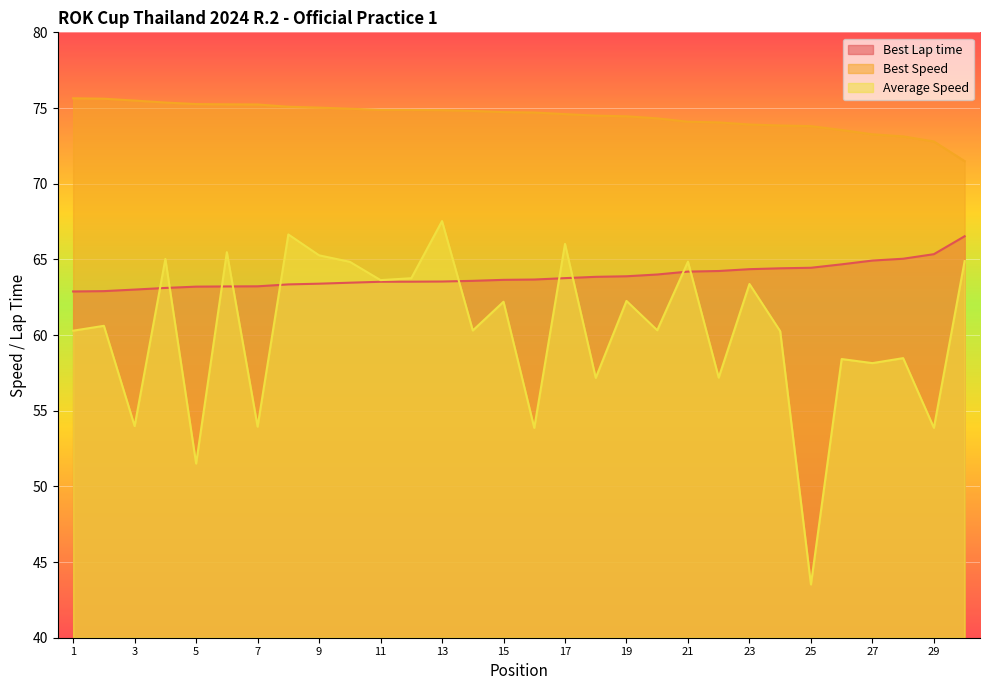

What is the difference between the maximum and second lowest values in the Average Speed series?

16.0